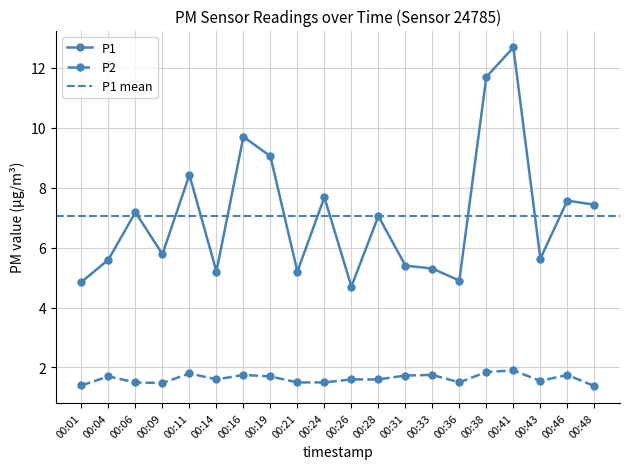

Reading right to left, list all the values displayed in this chart.

P1: 7.4	7.6	5.6	12.7	11.7	4.9	5.3	5.4	7.0	4.7	7.7	5.2	9.1	9.7	5.2	8.4	5.8	7.2	5.6	4.8
P2: 1.4	1.8	1.6	1.9	1.9	1.5	1.8	1.7	1.6	1.6	1.5	1.5	1.7	1.8	1.6	1.8	1.5	1.5	1.7	1.4